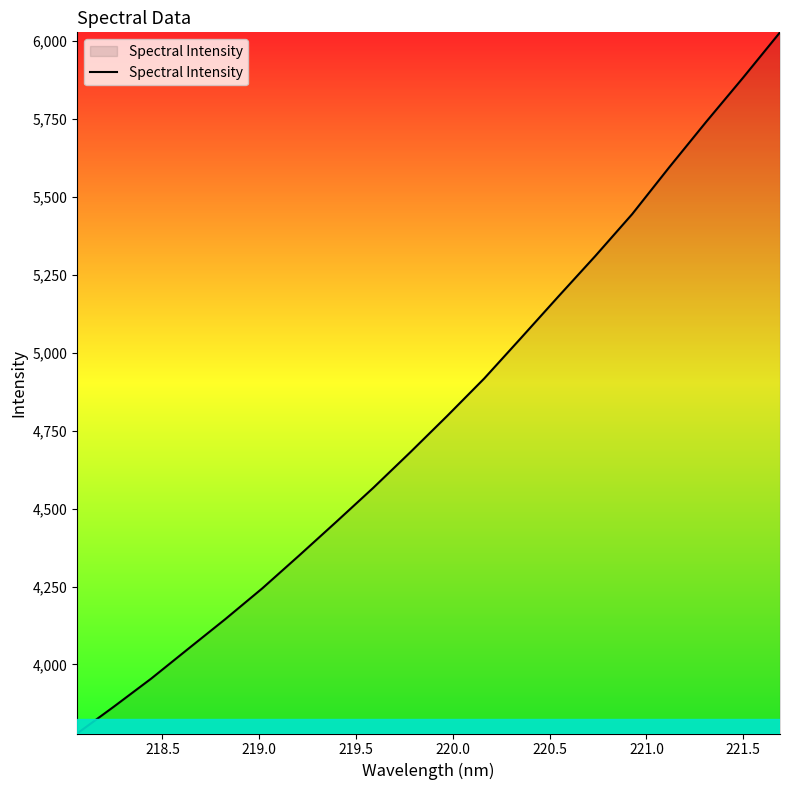

What is the smallest value displayed?

3778.4